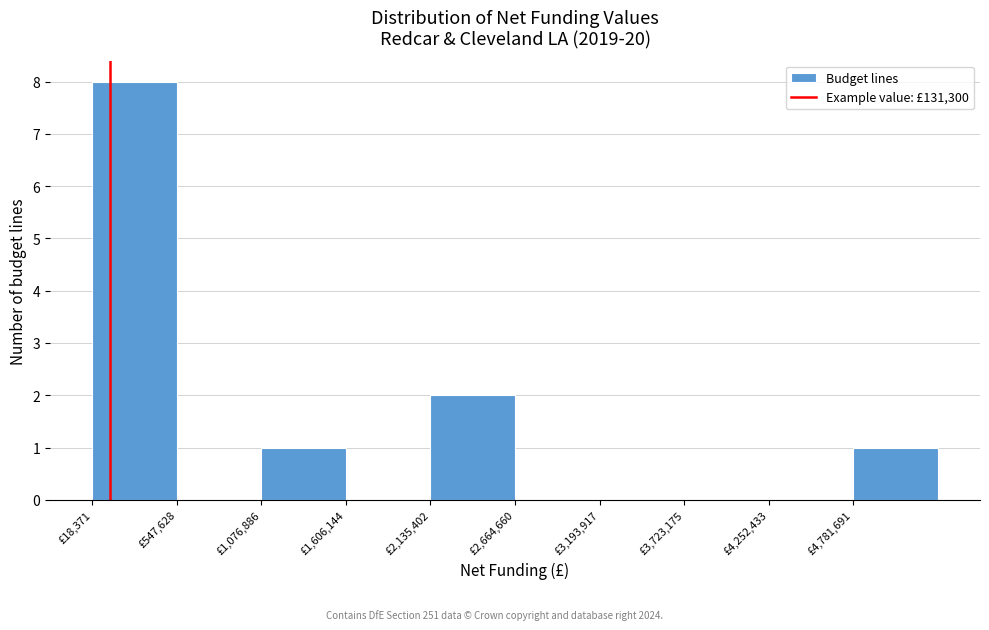

How tall is the bar that spans 1100000 to 1600000 on the x-axis? Neither the bar edges nor the heights are printed on the chart, so give them approximately, as read against the axes.

1